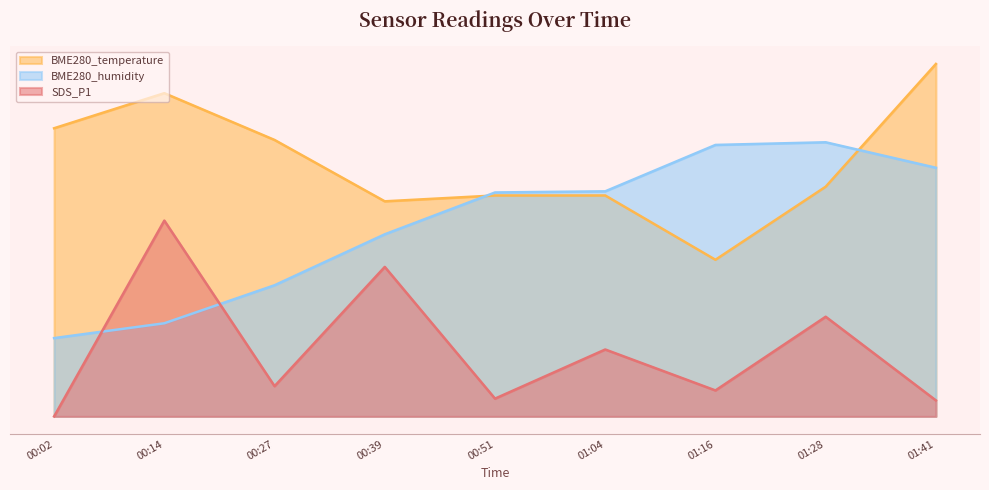

At which category does BME280_humidity reach its first local peak?

01:28